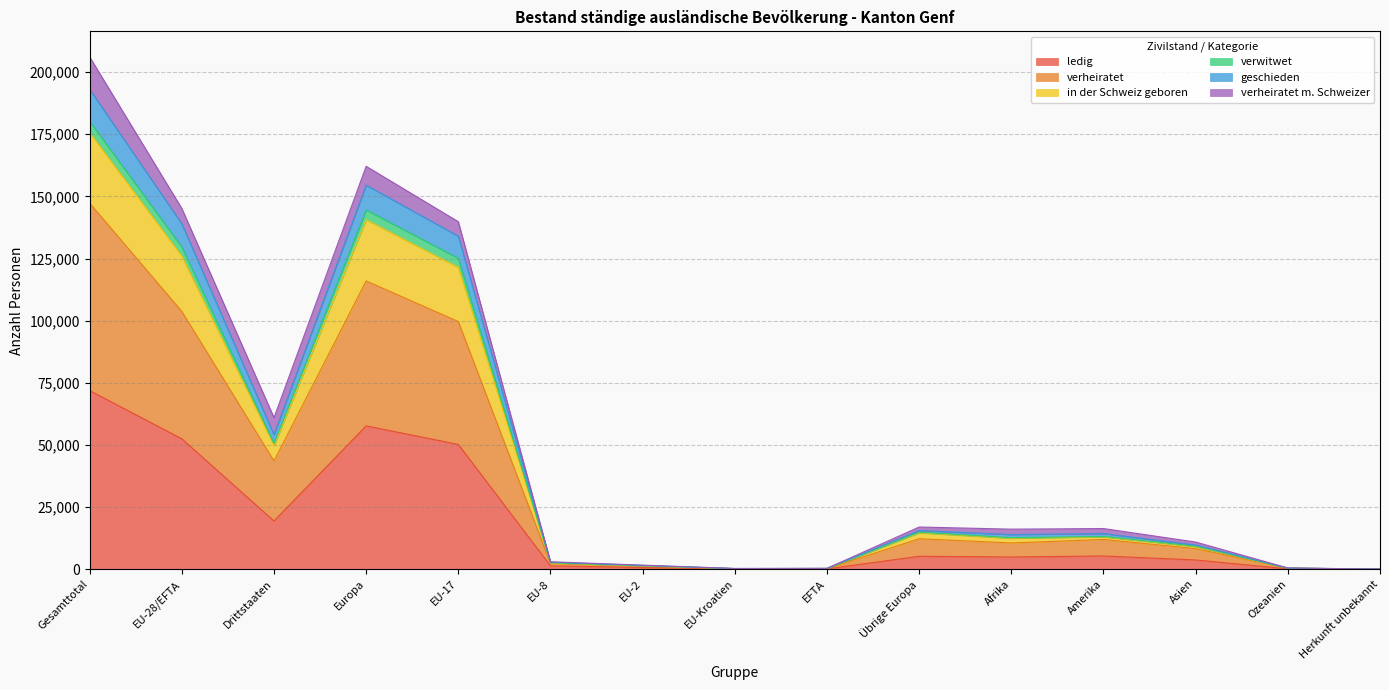

What is the minimum value shown in the chart?

17